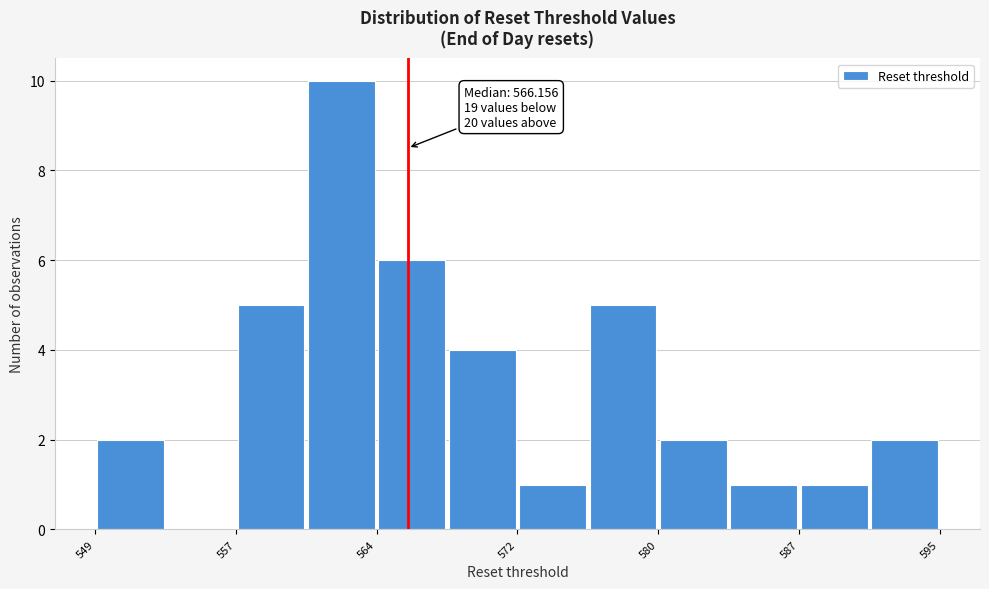

Around what value on the x-axis is the tallest bar? Give the approximate position of its centre, as read against the axis.

563